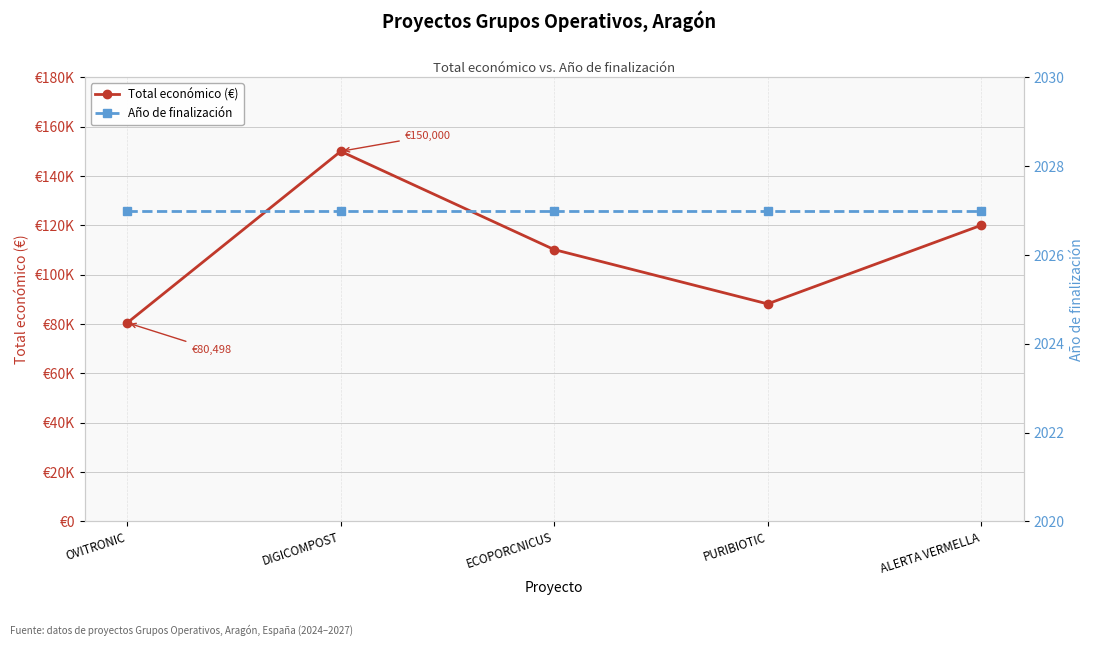

What is the maximum value for Año de finalización?

2027